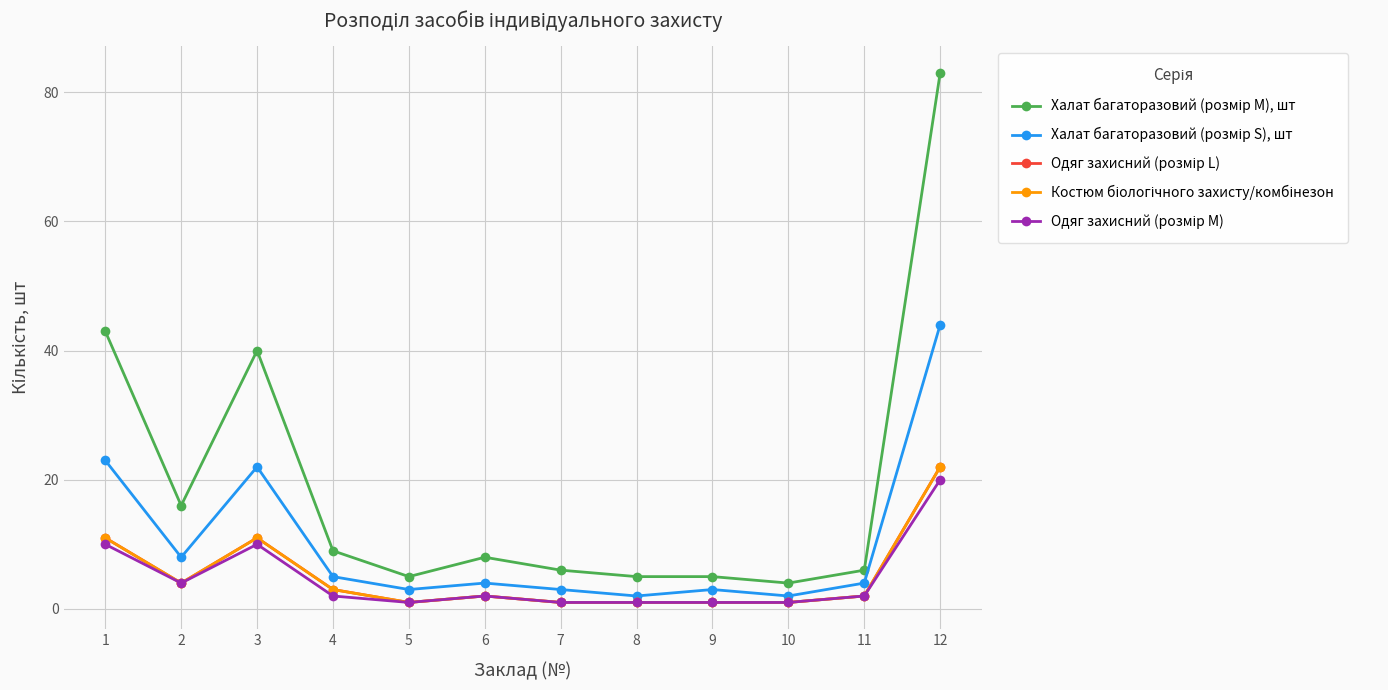

Is this an area chart (filled region under the line)?

No